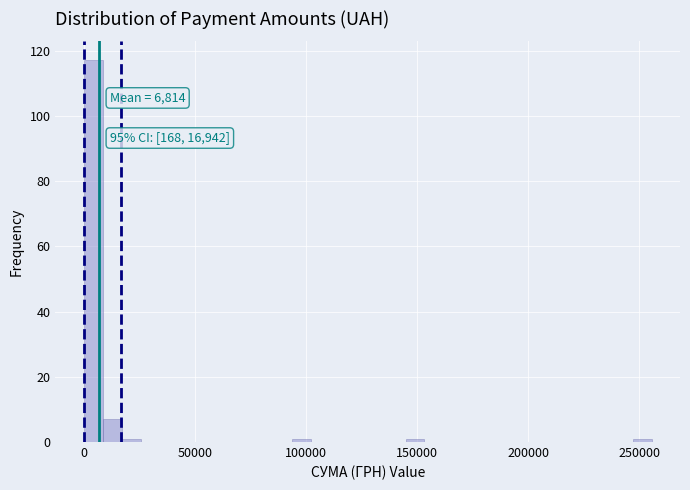

Read against the x-axis, roughly where is the centre of the tallest bar?

5000